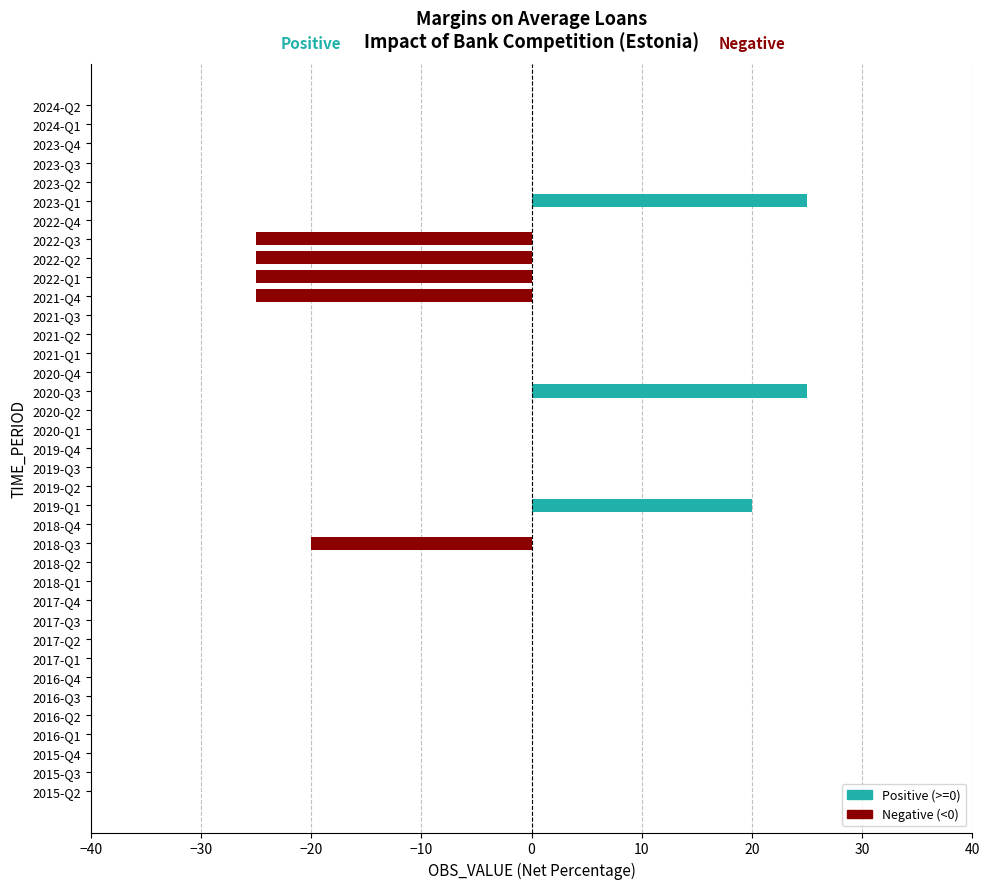

What is the change in value from 2016-Q4 to 2019-Q1?

+20